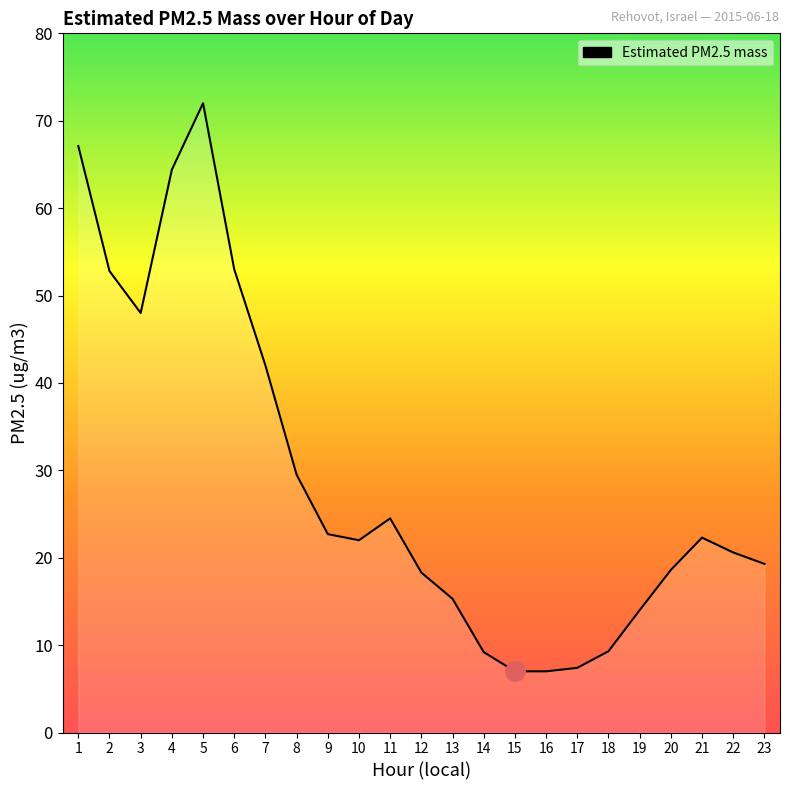

Which label corresponds to the largest value in the chart?

5